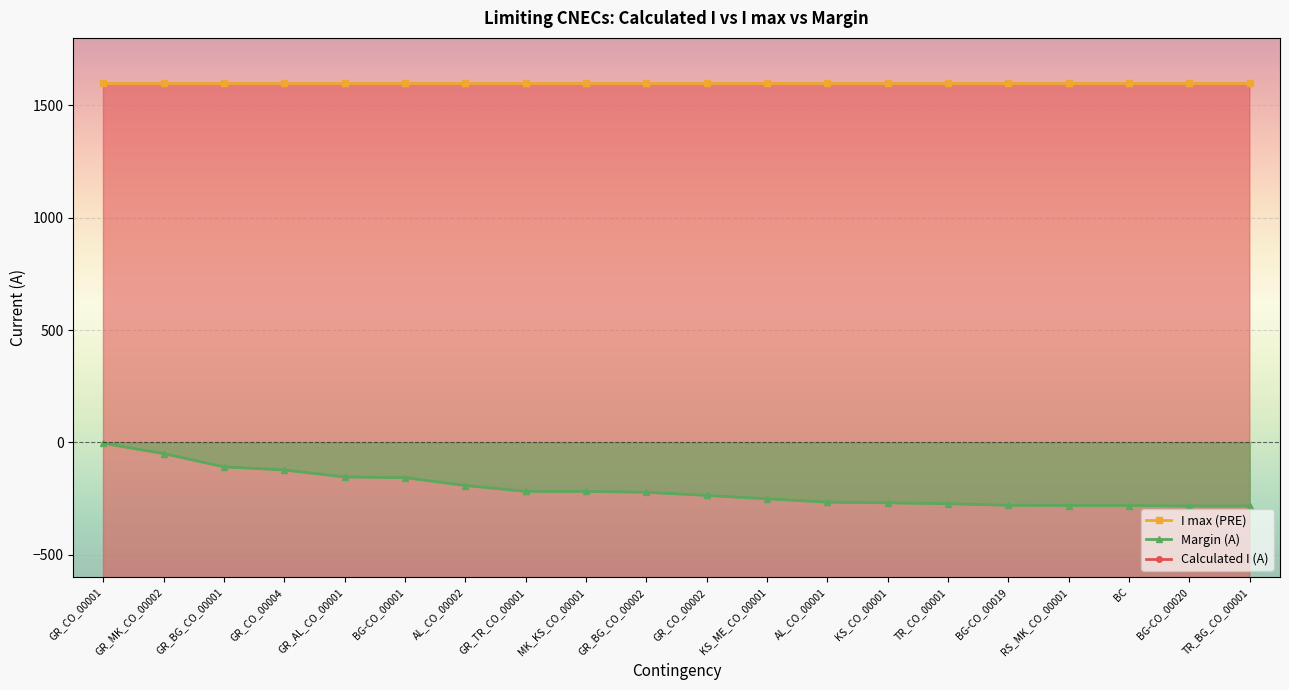

What is the difference between the maximum and minimum values in the Calculated I (A) series?

279